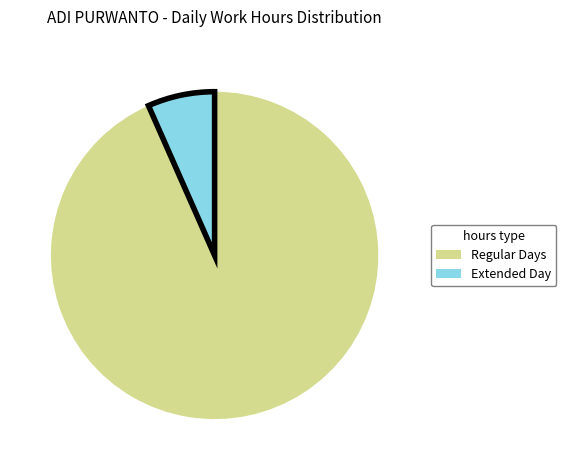

Is there any slice that represents more than half of the pie?

Yes